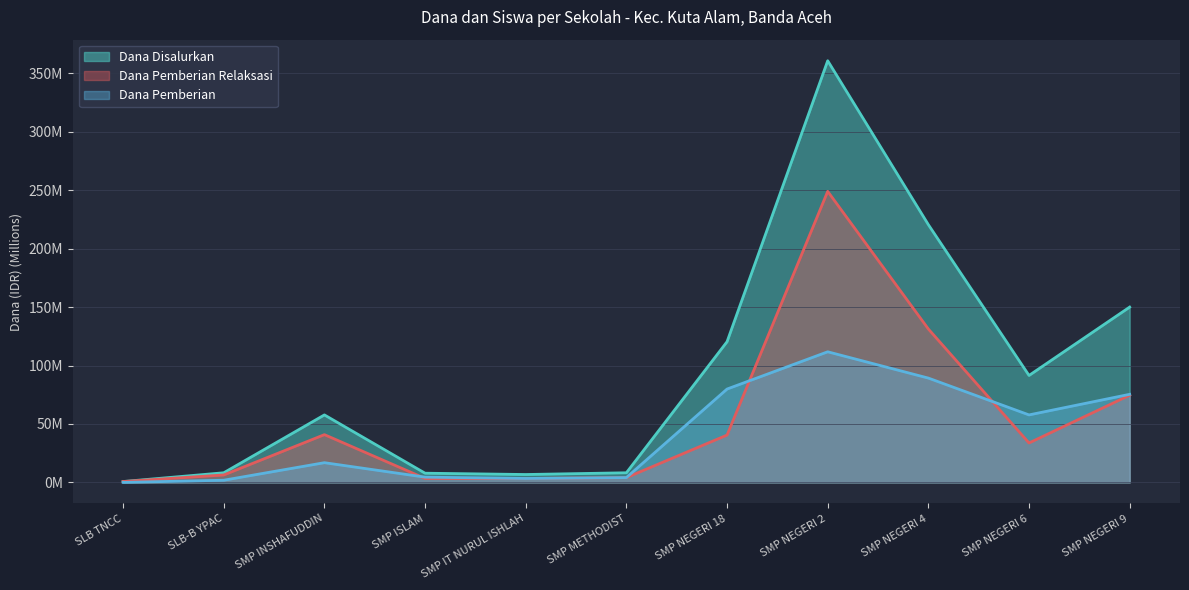

What is the sum of the Siswa Pemberian values at SLB TNCC and SMP ISLAM?

4.5